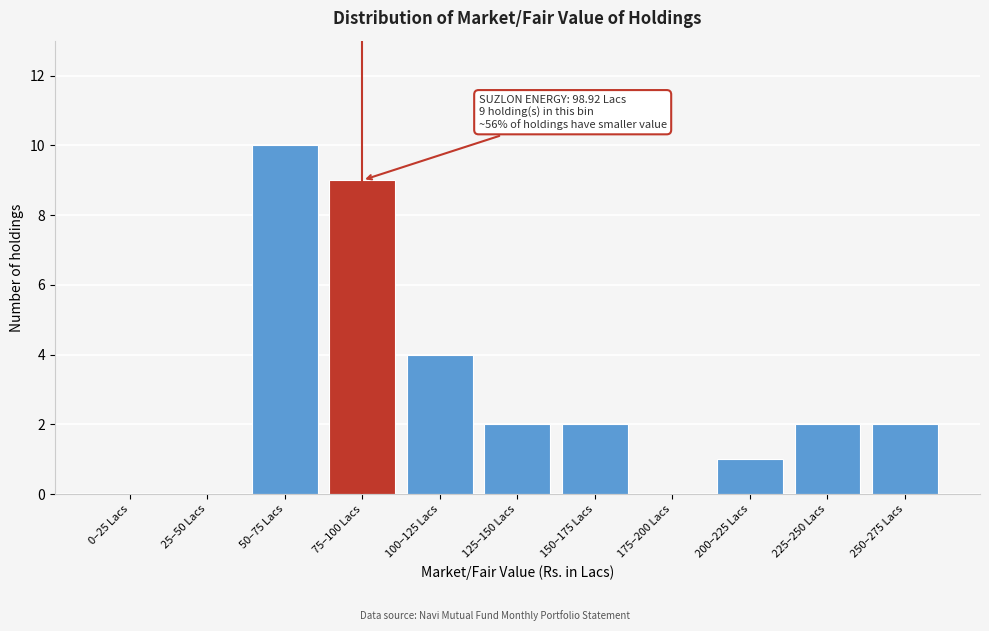

Reading right to left, what are all the values shown in this chart?

250–275 Lacs=2	225–250 Lacs=2	200–225 Lacs=1	175–200 Lacs=0	150–175 Lacs=2	125–150 Lacs=2	100–125 Lacs=4	75–100 Lacs=9	50–75 Lacs=10	25–50 Lacs=0	0–25 Lacs=0